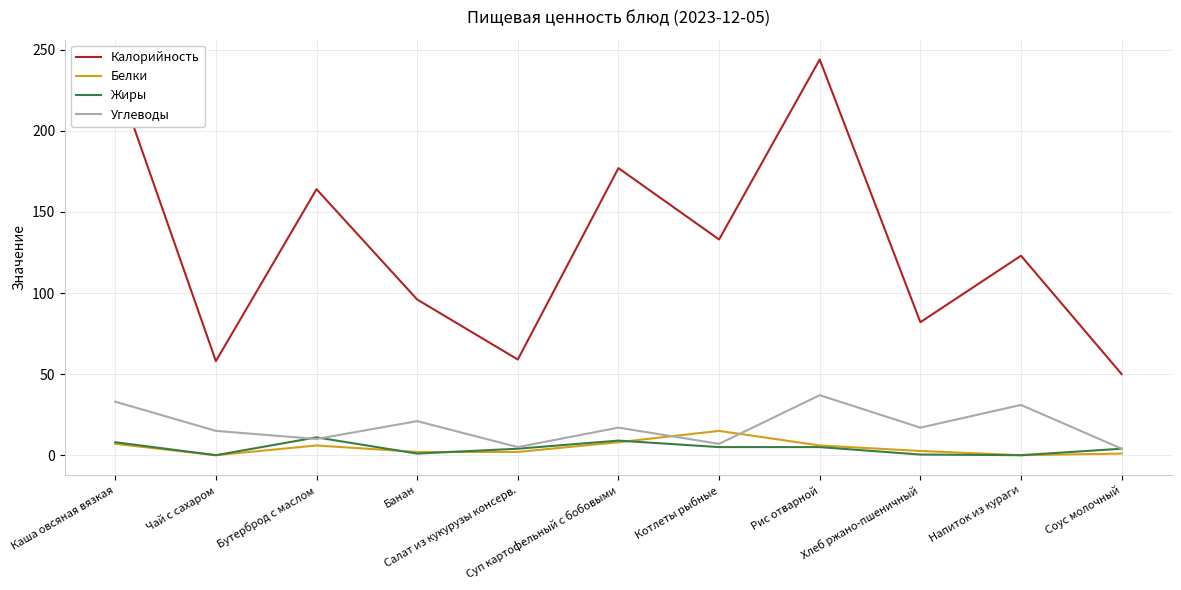

What is the maximum value shown in the chart?

244.0